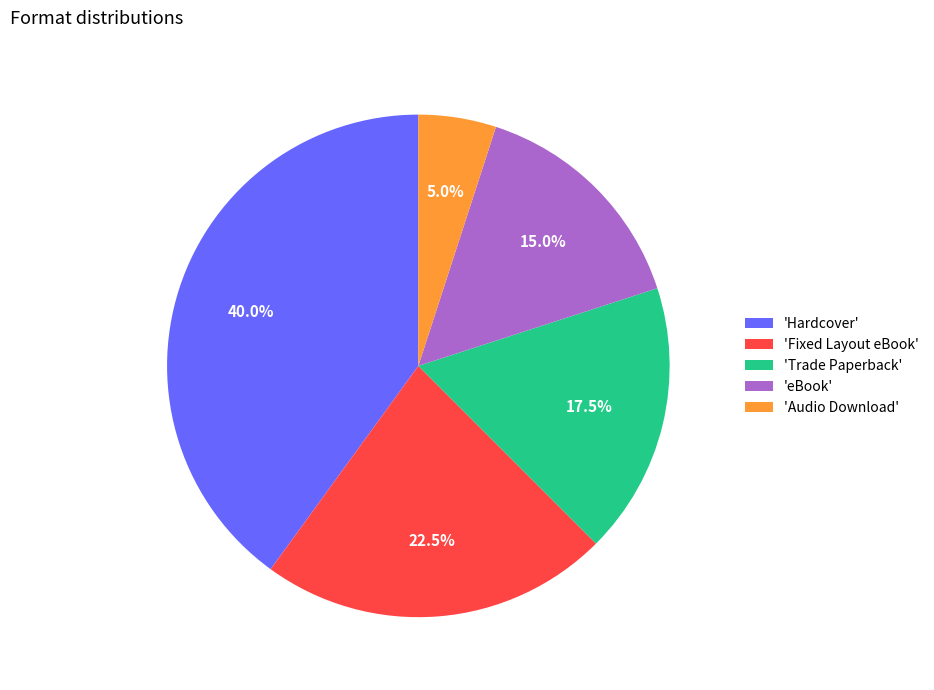

Which slice is the smallest?

'Audio Download'